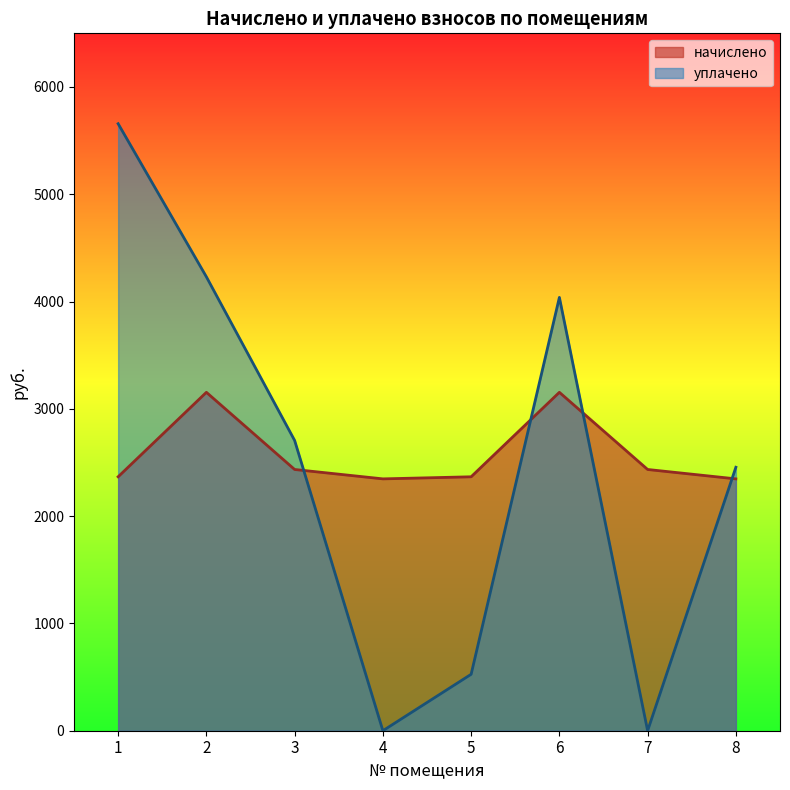

Is the value of начислено at 8 greater than the value of уплачено at 1?

No